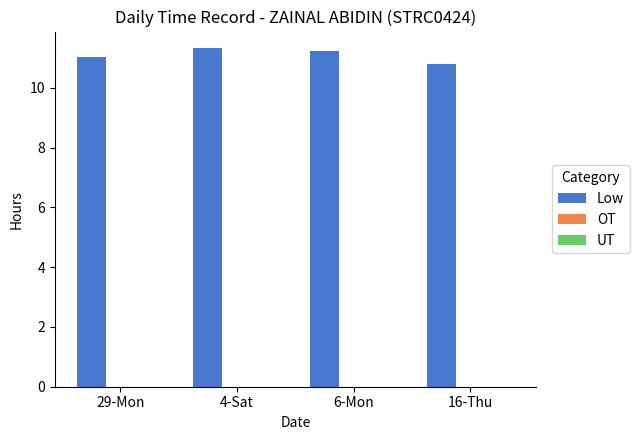

What is the average value?

11.1